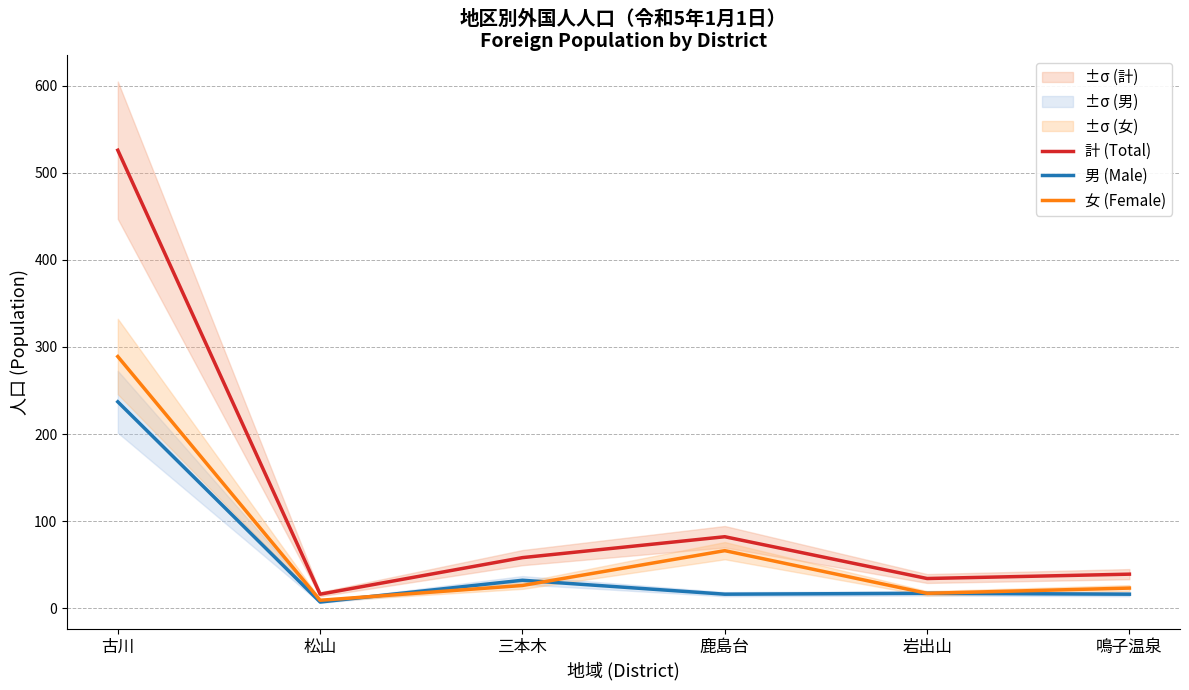

Between 松山 and 鹿島台, which series saw the biggest shift?

計 (Total)